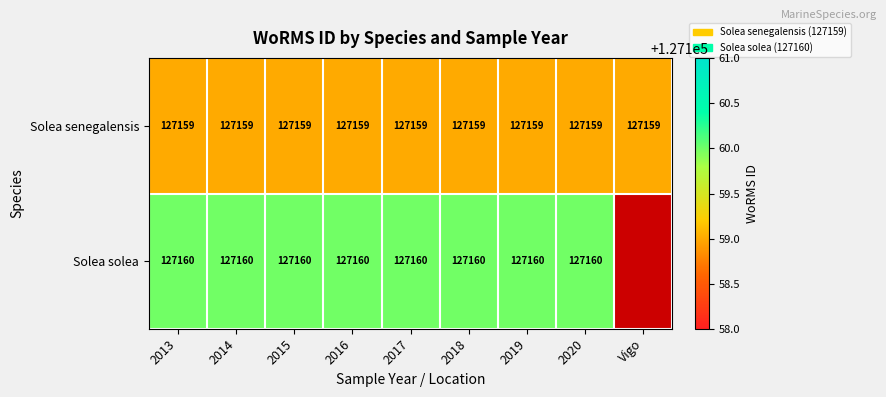

Which category has the lowest value in the Solea senegalensis series?

2013